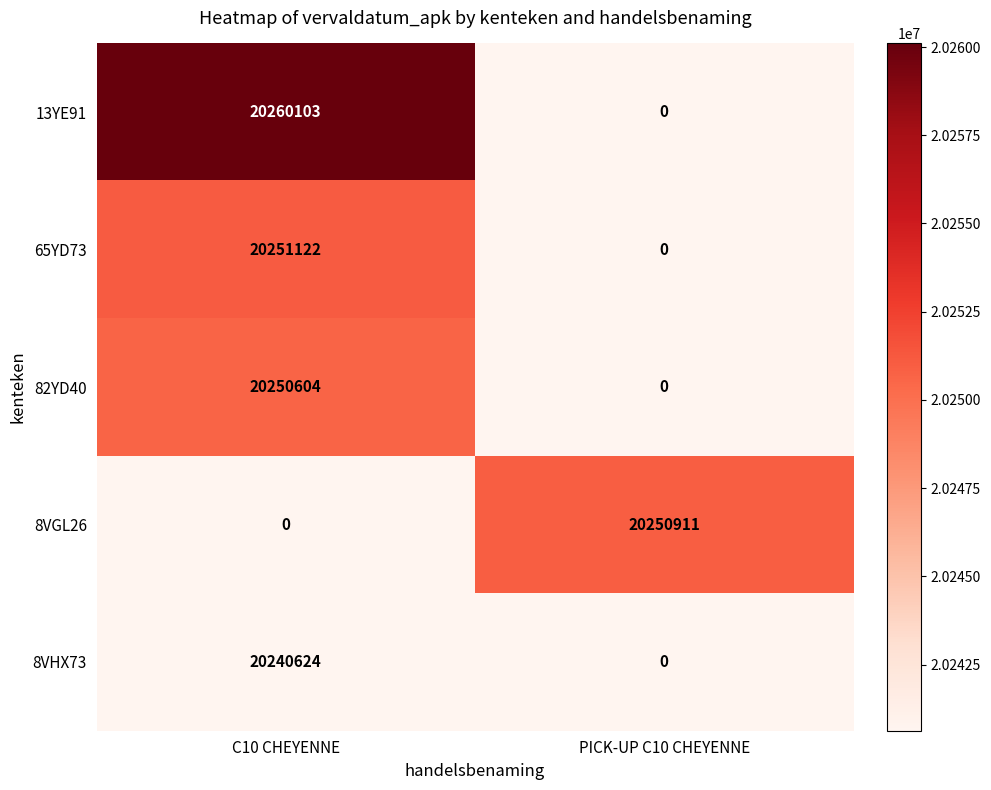

True or false: 65YD73 has a value of 20251122 at C10 CHEYENNE.

True